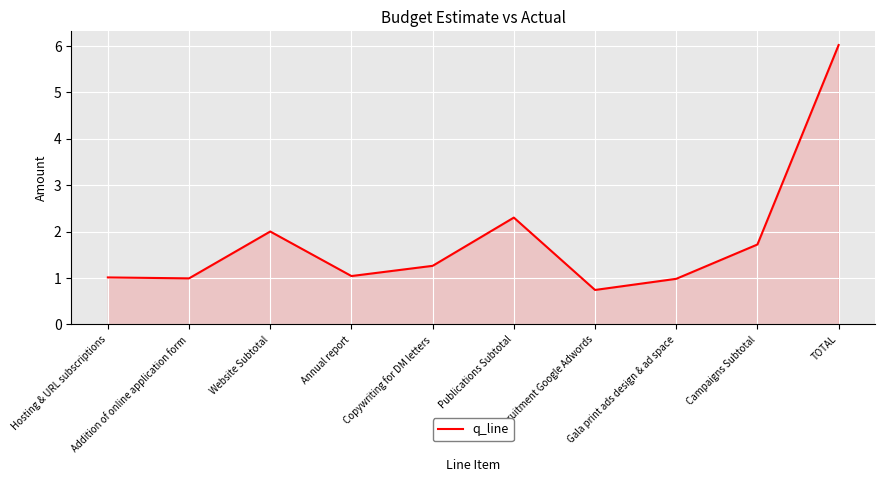

What is the smallest value displayed?

0.7